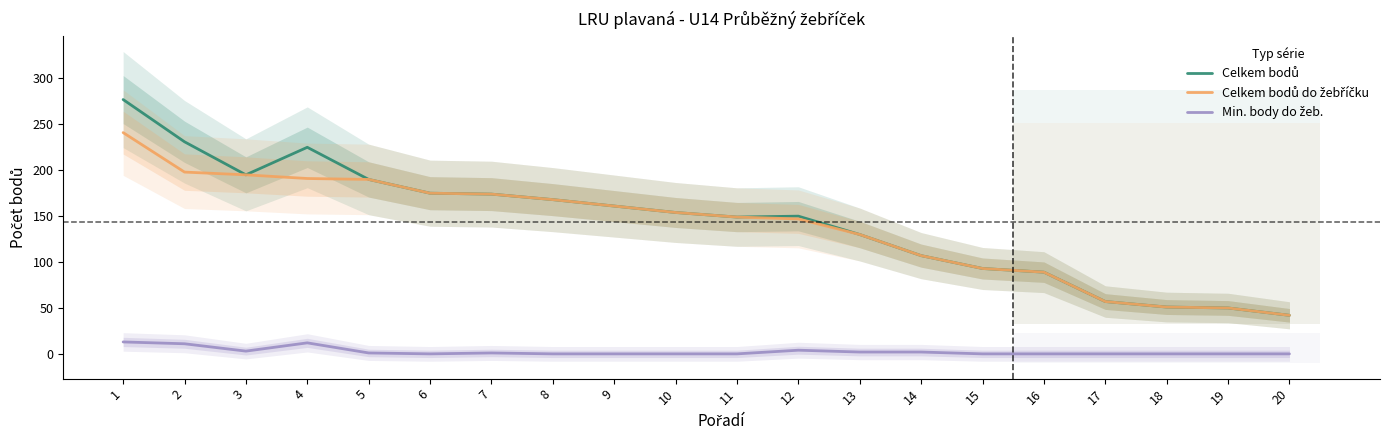

At which label is Celkem bodů closest to 159?

9